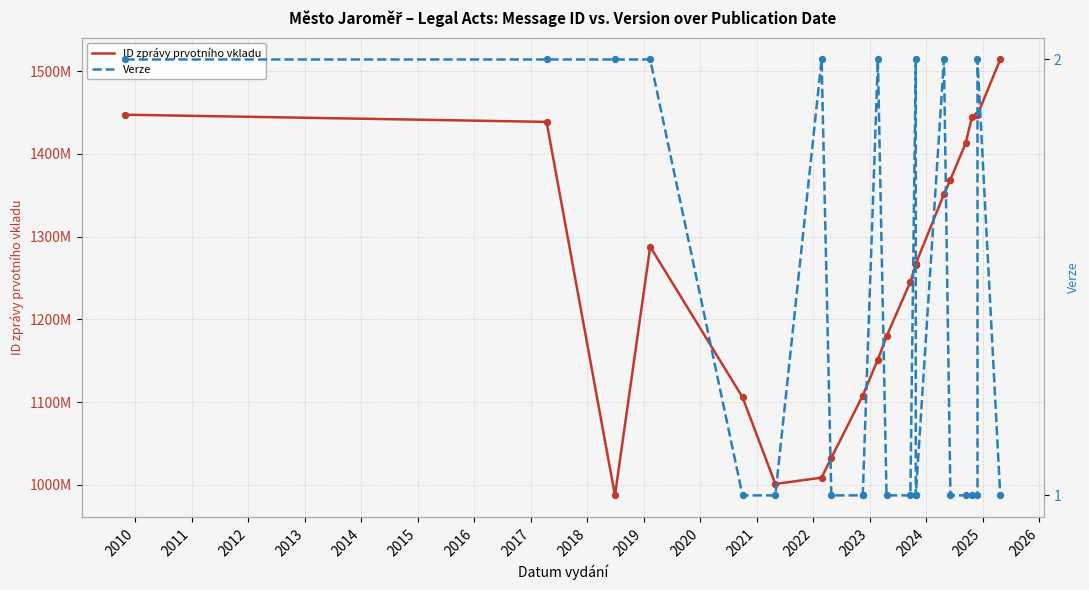

Which series has the largest Y range (max minus min)?

ID zprávy prvotního vkladu